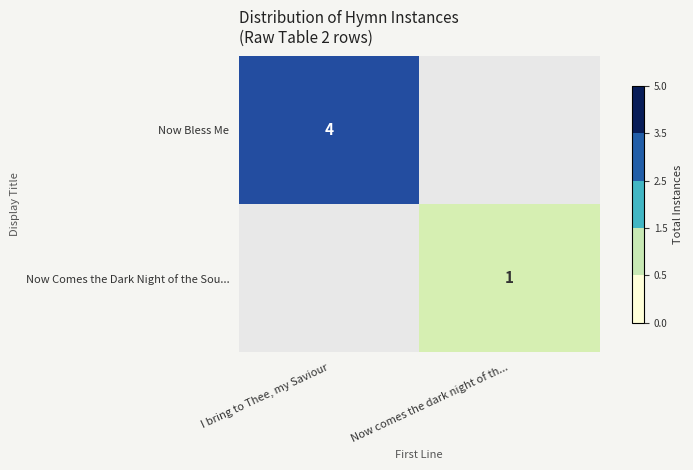

At which category is the sum across all series the highest?

I bring to Thee, my Saviour